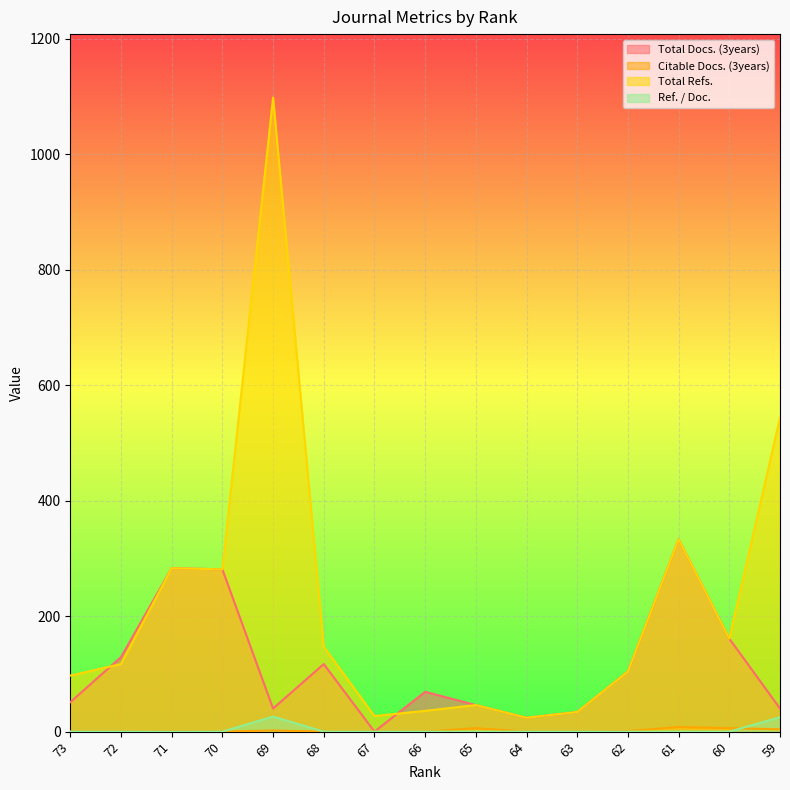

How many lines are shown in the chart?

4